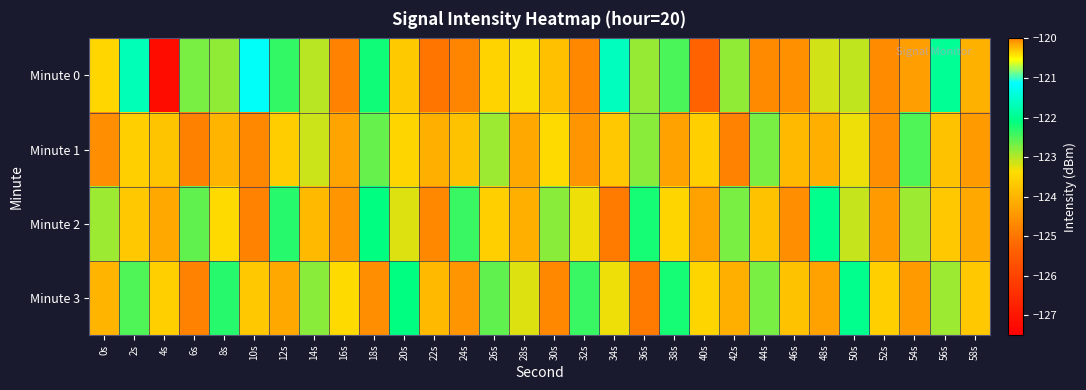

Reading right to left, what are all the values shown in this chart?

Minute 0: 58s=-124.0	56s=-121.9	54s=-124.3	52s=-124.6	50s=-123.1	48s=-123.2	46s=-124.5	44s=-124.7	42s=-122.8	40s=-125.3	38s=-122.5	36s=-122.9	34s=-121.6	32s=-124.7	30s=-123.8	28s=-123.4	26s=-123.5	24s=-124.8	22s=-125.0	20s=-123.7	18s=-122.2	16s=-124.8	14s=-123.0	12s=-122.4	10s=-121.2	8s=-122.8	6s=-122.7	4s=-127.2	2s=-121.7	0s=-123.5
Minute 1: 58s=-124.4	56s=-123.8	54s=-122.5	52s=-124.6	50s=-123.3	48s=-124.1	46s=-123.9	44s=-122.7	42s=-124.8	40s=-123.6	38s=-124.3	36s=-122.8	34s=-123.7	32s=-124.5	30s=-123.4	28s=-124.2	26s=-122.9	24s=-123.8	22s=-124.1	20s=-123.5	18s=-122.6	16s=-124.3	14s=-123.1	12s=-123.6	10s=-124.7	8s=-124.0	6s=-124.8	4s=-123.8	2s=-123.6	0s=-124.6
Minute 2: 58s=-124.2	56s=-123.7	54s=-122.9	52s=-124.4	50s=-123.1	48s=-122.0	46s=-124.6	44s=-123.8	42s=-122.7	40s=-124.3	38s=-123.5	36s=-122.2	34s=-124.9	32s=-123.3	30s=-122.8	28s=-124.1	26s=-123.6	24s=-122.4	22s=-124.7	20s=-123.2	18s=-122.1	16s=-124.5	14s=-123.9	12s=-122.3	10s=-124.8	8s=-123.4	6s=-122.6	4s=-124.2	2s=-123.7	0s=-122.9
Minute 3: 58s=-123.7	56s=-122.9	54s=-124.4	52s=-123.6	50s=-122.0	48s=-124.3	46s=-123.8	44s=-122.7	42s=-124.1	40s=-123.5	38s=-122.2	36s=-124.9	34s=-123.3	32s=-122.4	30s=-124.7	28s=-123.2	26s=-122.6	24s=-124.5	22s=-123.9	20s=-122.1	18s=-124.6	16s=-123.4	14s=-122.8	12s=-124.2	10s=-123.7	8s=-122.3	6s=-124.8	4s=-123.6	2s=-122.5	0s=-124.0